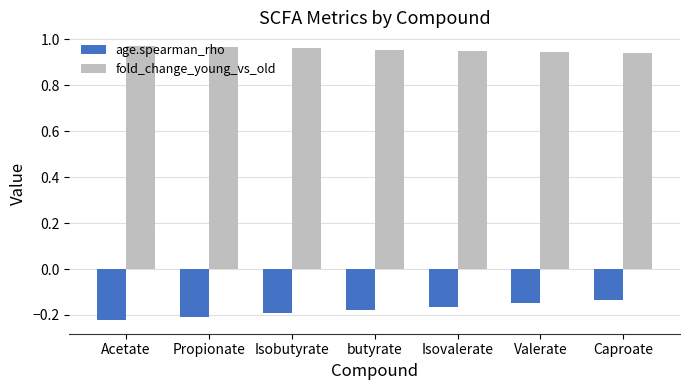

Rank the series at Acetate from highest to lowest value.

fold_change_young_vs_old, age.spearman_rho